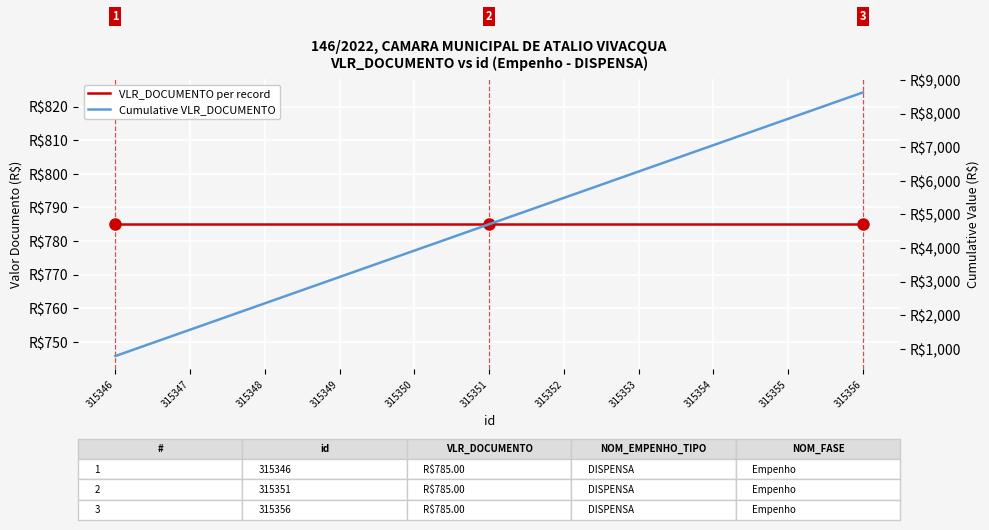

What is the minimum value for Cumulative VLR_DOCUMENTO?

785